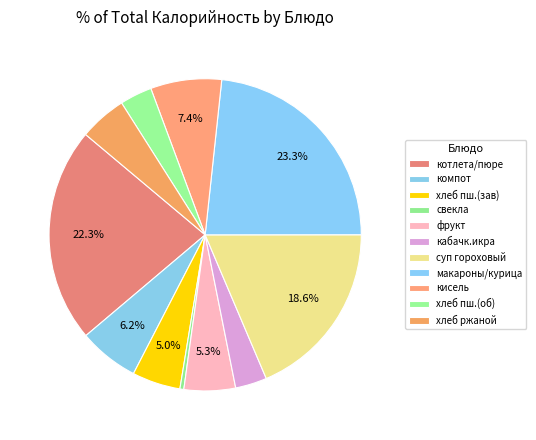

Count the number of slices in the pie.

11